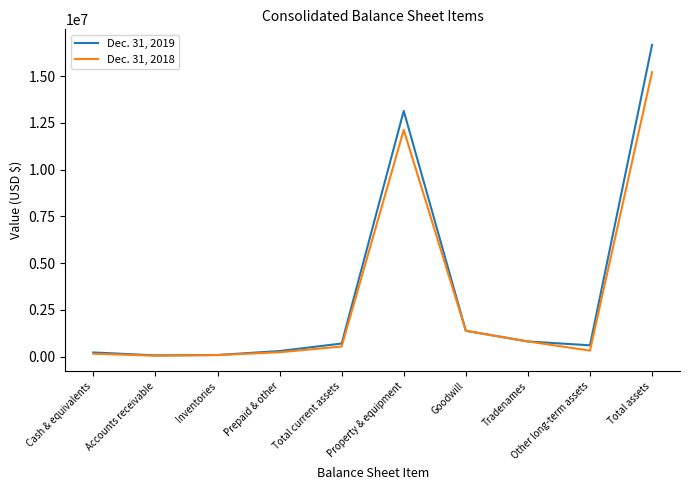

What is the total value across all series at Prepaid & other?

547704